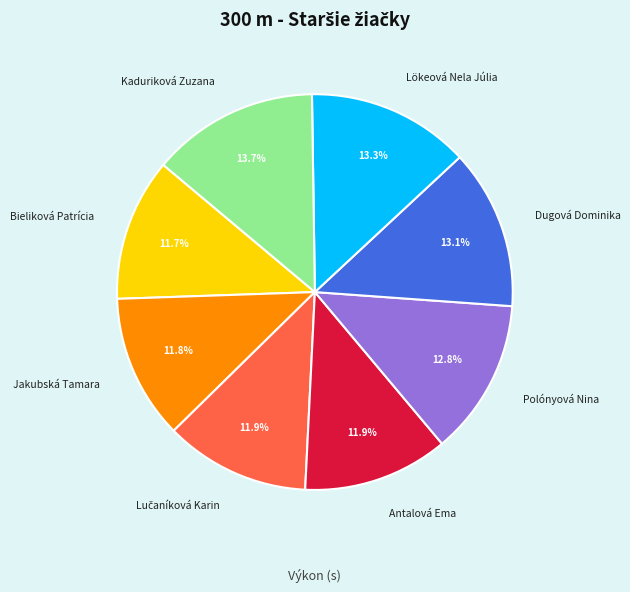

To the nearest percent, what percentage of the pie is Jakubská Tamara?

12%